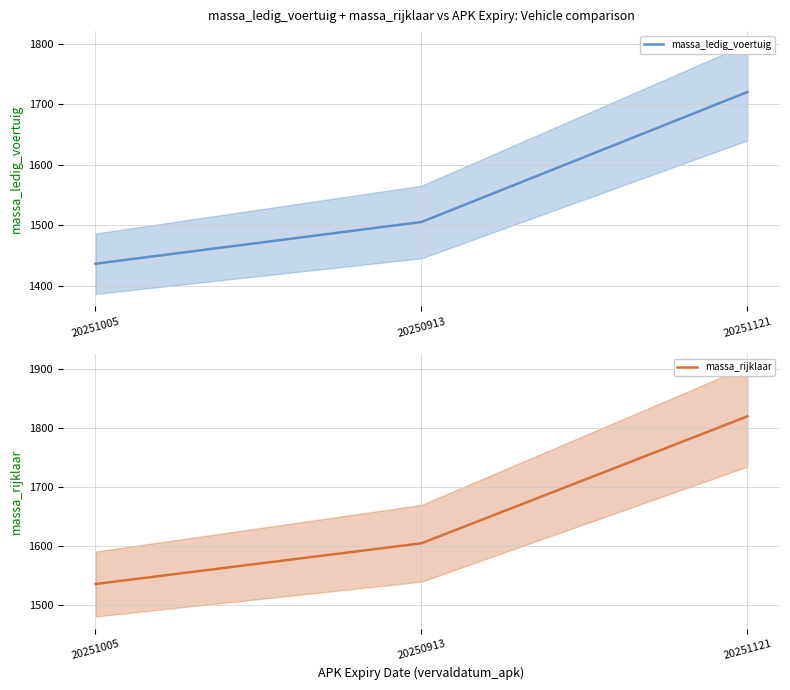

Where is massa_ledig_voertuig nearest to the value 1578?

20250913